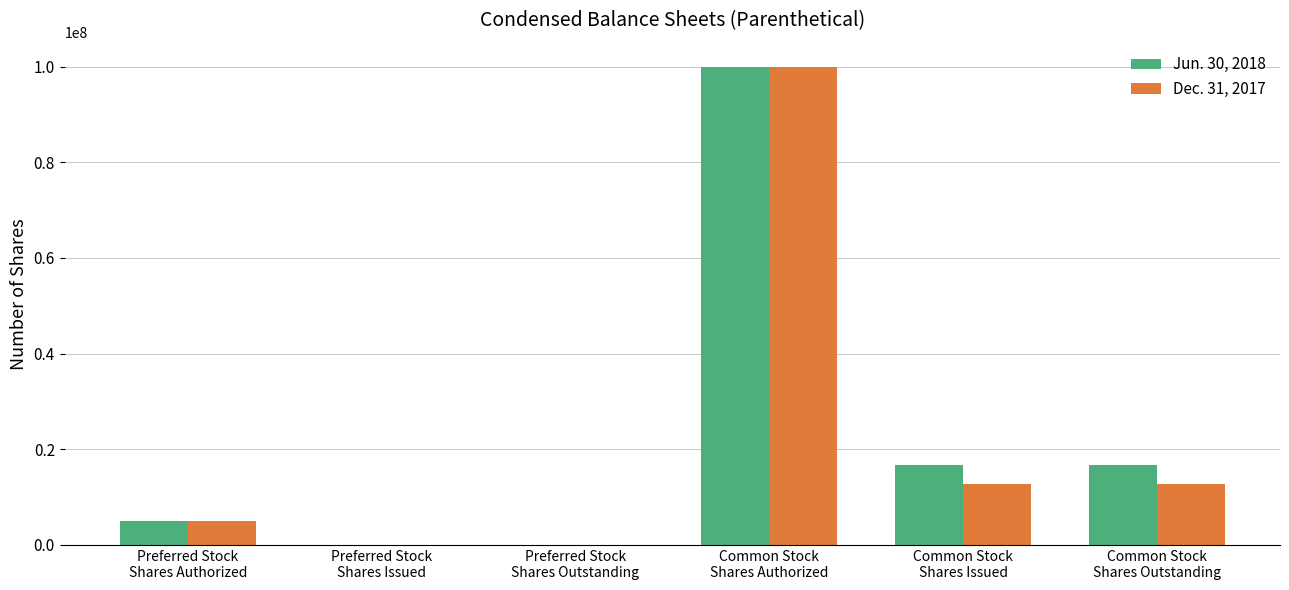

What is the greatest value displayed?

100000000